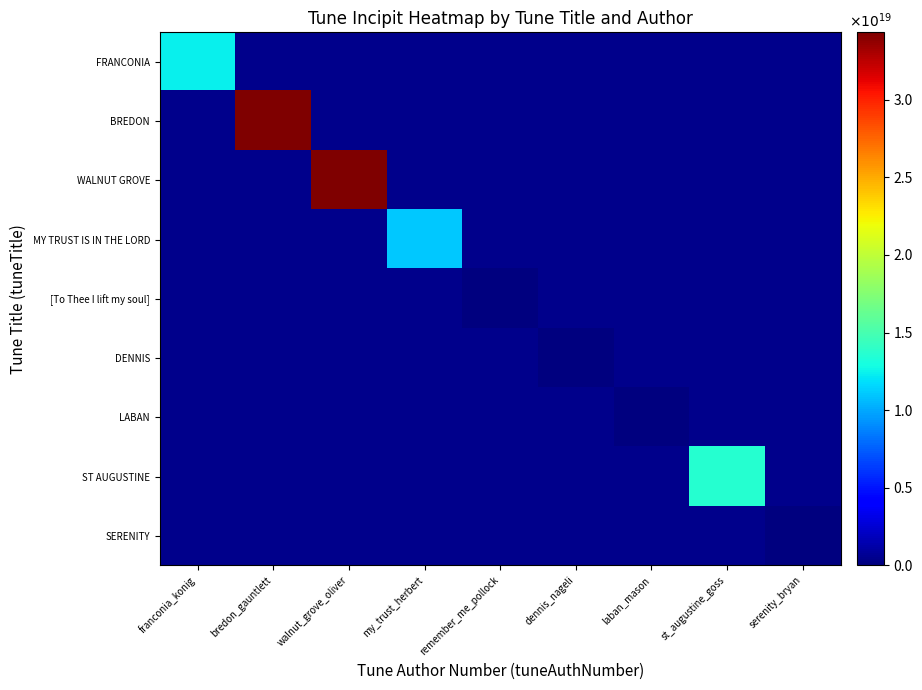

How many values in MY TRUST IS IN THE LORD are above zero?

1